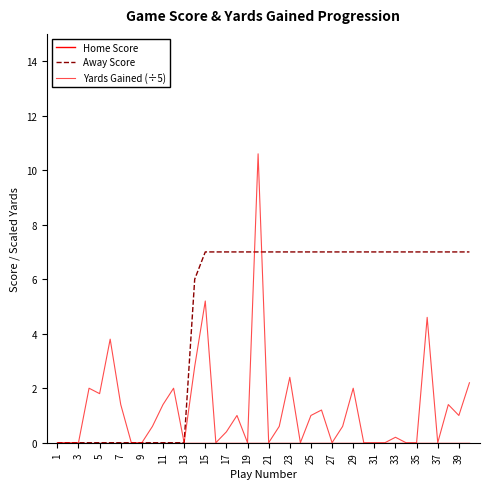

True or false: Home Score and Yards Gained (÷5) cross at least once.

False